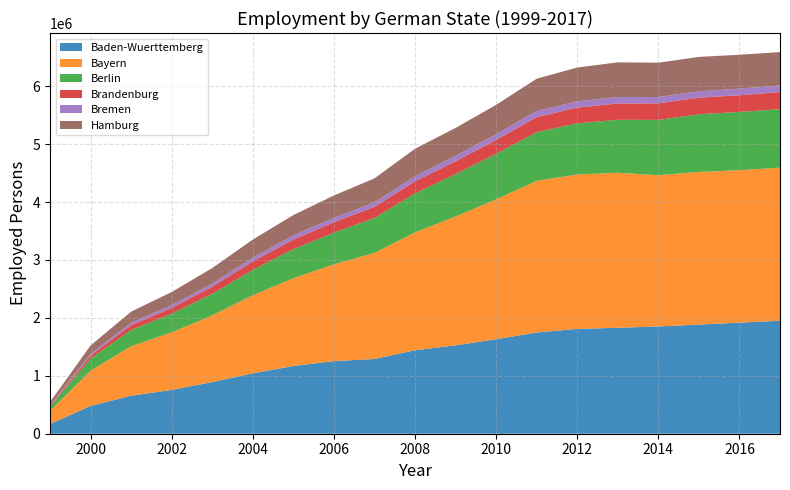

Reading right to left, what are all the values shown in this chart?

Baden-Wuerttemberg: 1950367	1918435	1884399	1851973	1829381	1809865	1747952	1631430	1525777	1440617	1290803	1253170	1169058	1043233	891425	756259	655670	479843	166771
Bayern: 2643522	2630613	2635457	2610952	2677093	2665465	2618495	2414506	2224673	2034612	1830209	1669989	1515624	1348036	1151285	993773	854176	609344	226216
Berlin: 1010140	1006806	995563	955484	913564	884053	840324	786827	731430	674161	604161	547762	500867	437320	374444	322623	282293	209921	68687
Brandenburg: 294746	287744	286708	285705	281701	271189	260470	238674	222389	209532	192063	181208	166690	146730	120542	99519	81655	51104	16829
Bremen: 112852	113705	111171	109704	111063	107960	105465	99610	94415	85481	77340	75441	71713	64862	54647	47732	42320	31135	12267
Hamburg: 577127	585772	592440	592192	598997	584036	556460	506829	481364	475748	414063	385927	350542	311736	267929	226713	191585	142297	54904